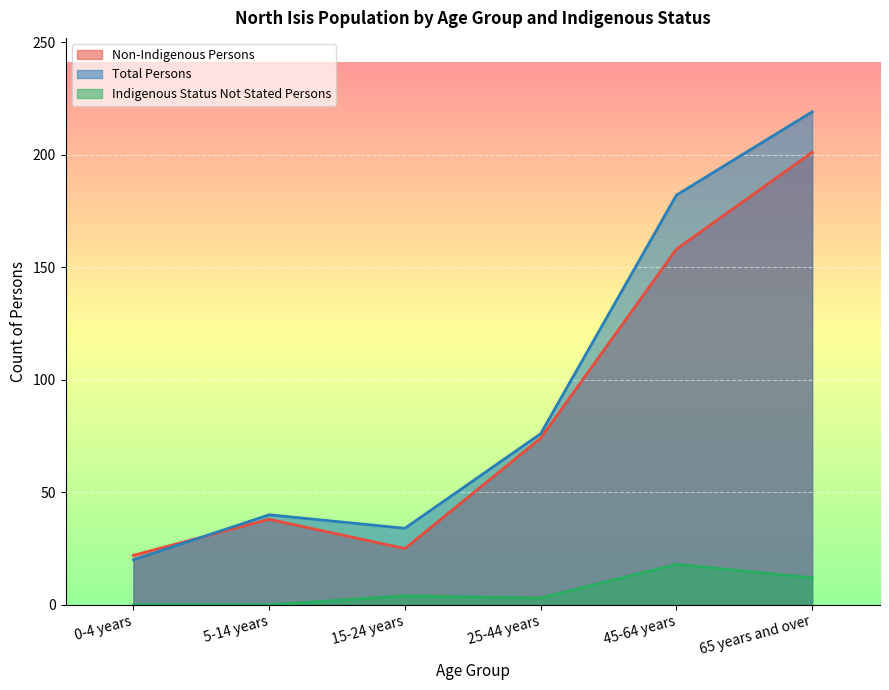

What are all the series names shown in the legend?

Non-Indigenous Persons, Total Persons, Indigenous Status Not Stated Persons